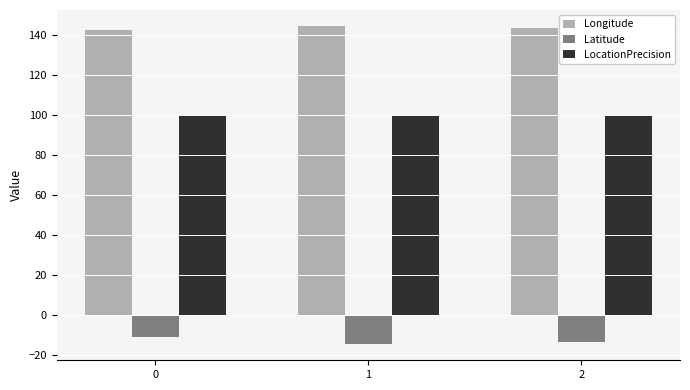

Is it true that LocationPrecision equals 146.7 at 2?

False